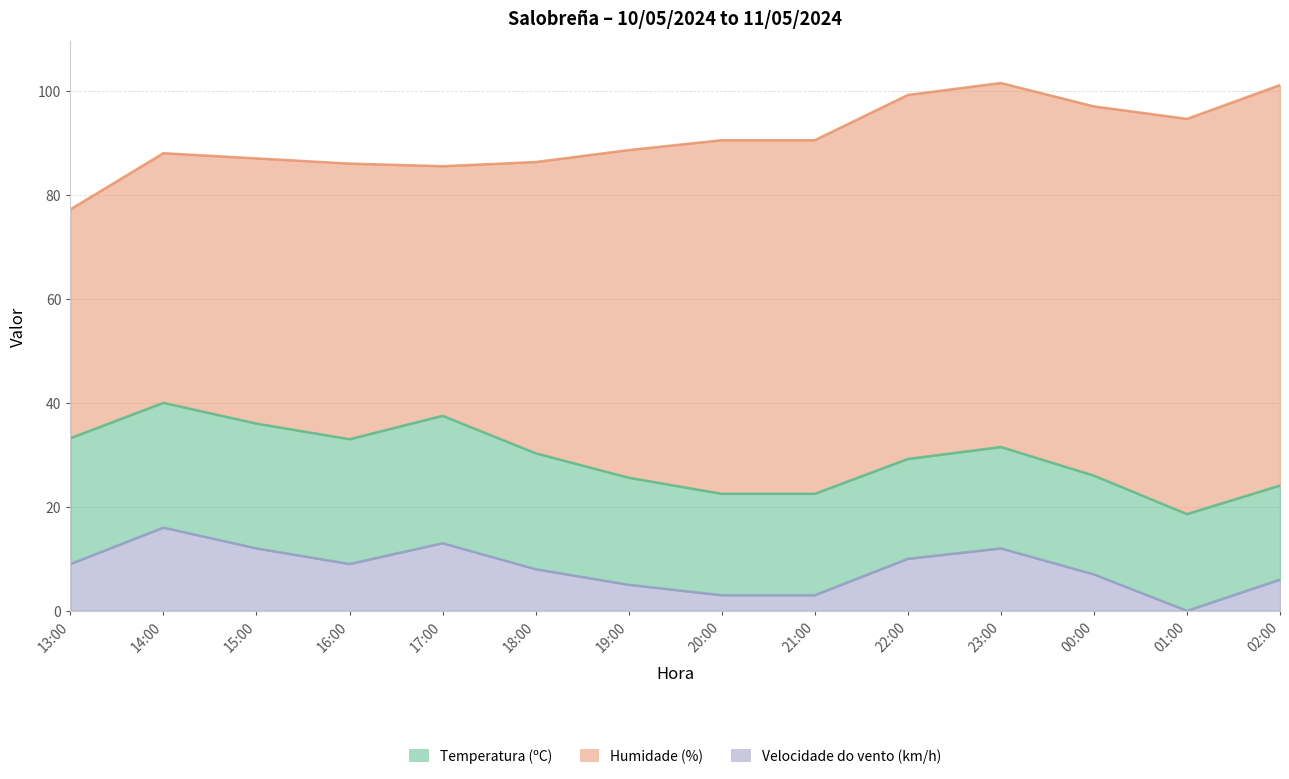

What position from the left is 21:00?

9